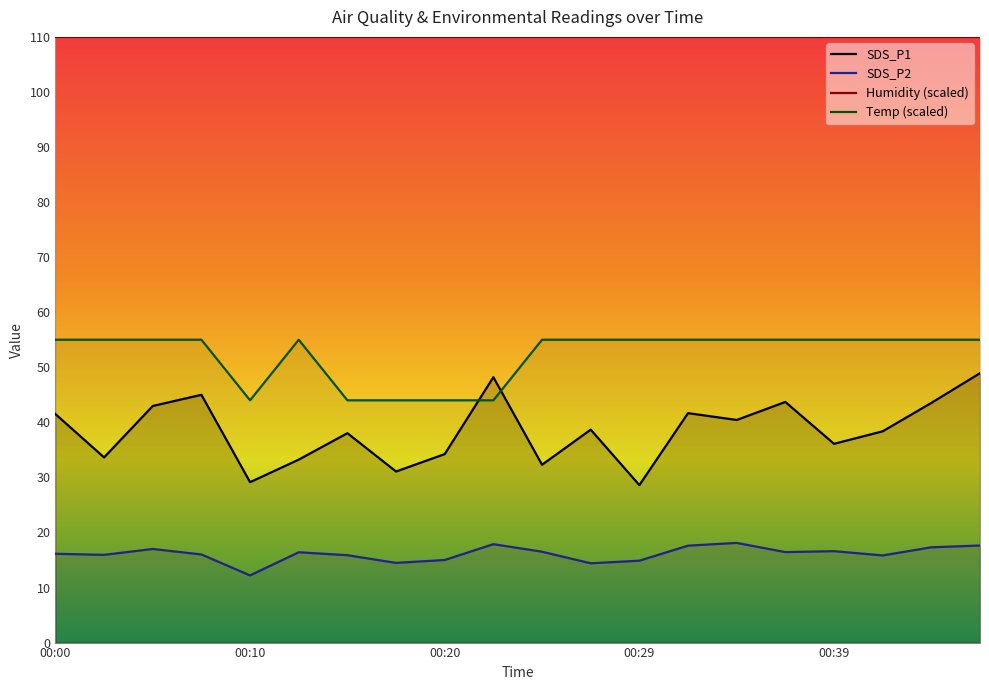

Does the chart display data point markers on the line(s)?

No